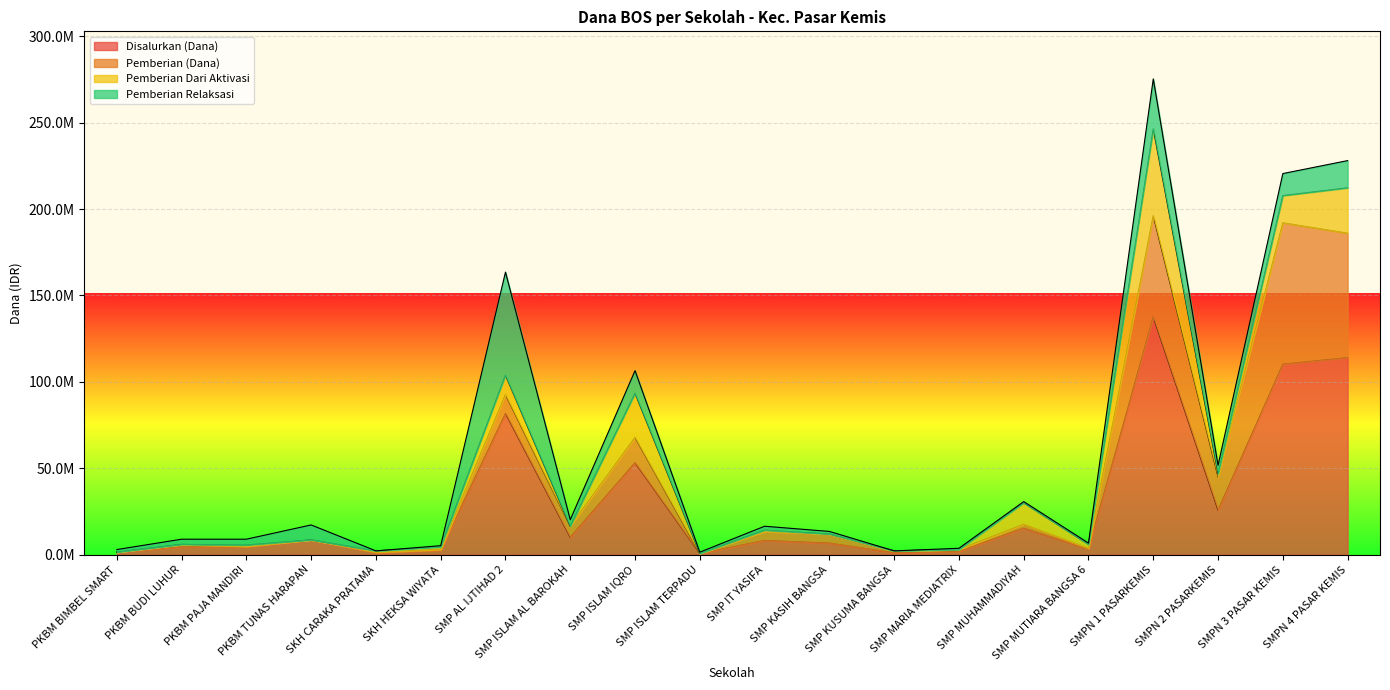

True or false: Disalurkan (Dana) has a value of 81750000 at SMP AL IJTIHAD 2.

True